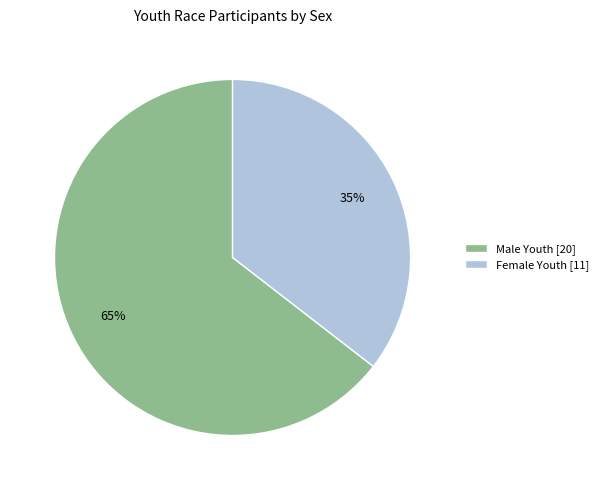

Which category has the smallest portion of the pie?

Female Youth [11]